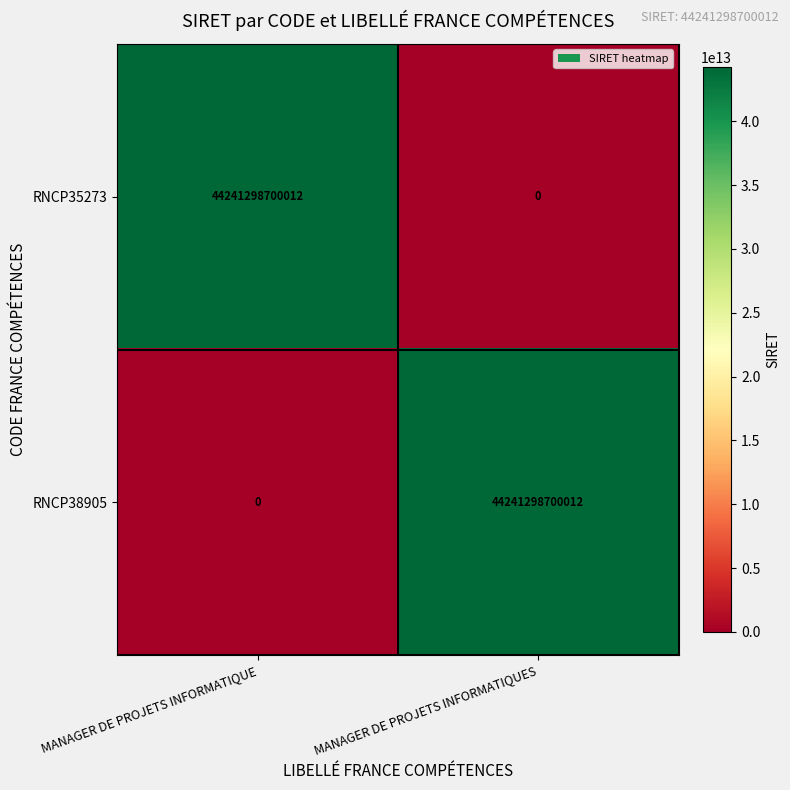

Is the value of RNCP35273 at MANAGER DE PROJETS INFORMATIQUES greater than the value of RNCP38905 at MANAGER DE PROJETS INFORMATIQUES?

No